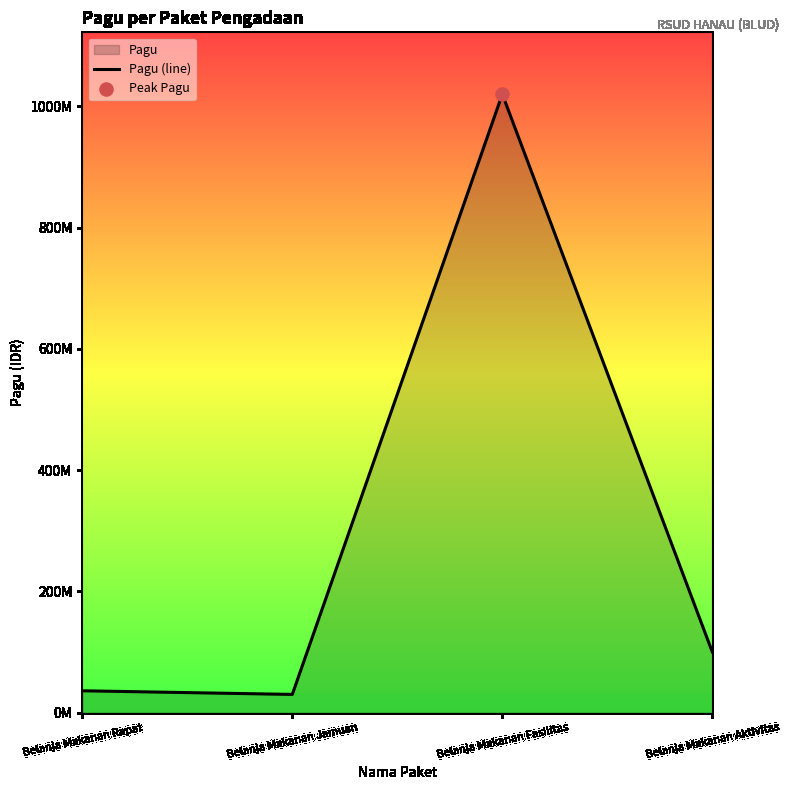

Which has a higher value, Belanja Makanan Aktivitas or Belanja Makanan Jamuan?

Belanja Makanan Aktivitas